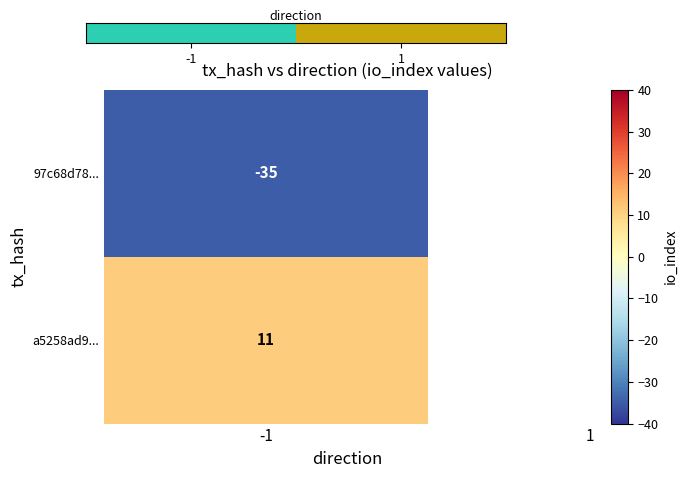

Is it true that the value at 1 is 1?

False